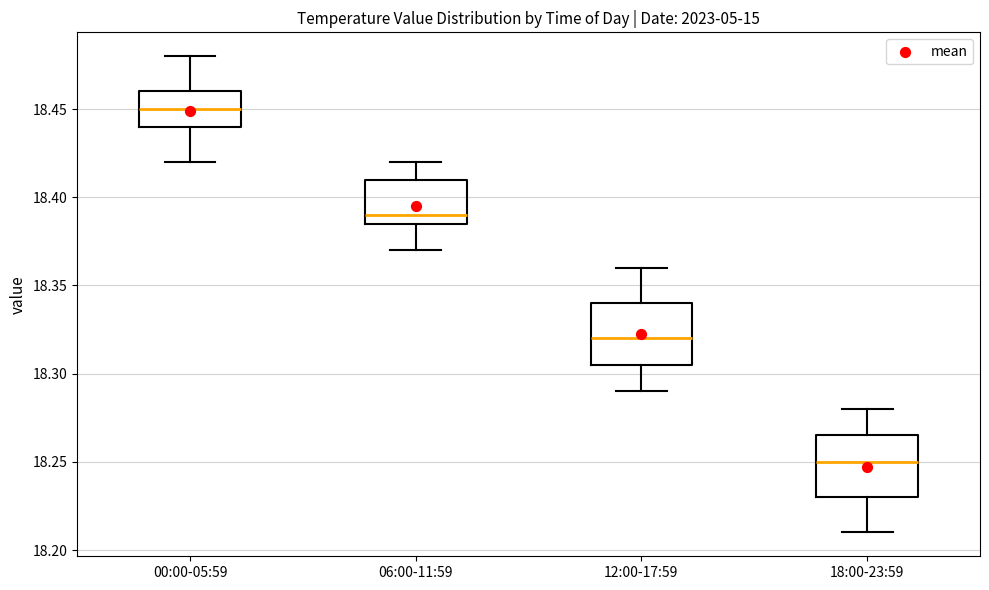

Reading left to right, read every box against the y-axis: the position of its median line, the range the box covers, and the ends of its whiskers. The values are not printed on the chart, so give them approximately, as read against the axis.

00:00-05:59: median 18.450, box 18.440 to 18.460, whiskers 18.420 to 18.480
06:00-11:59: median 18.390, box 18.385 to 18.410, whiskers 18.370 to 18.420
12:00-17:59: median 18.320, box 18.305 to 18.340, whiskers 18.290 to 18.360
18:00-23:59: median 18.250, box 18.230 to 18.265, whiskers 18.210 to 18.280